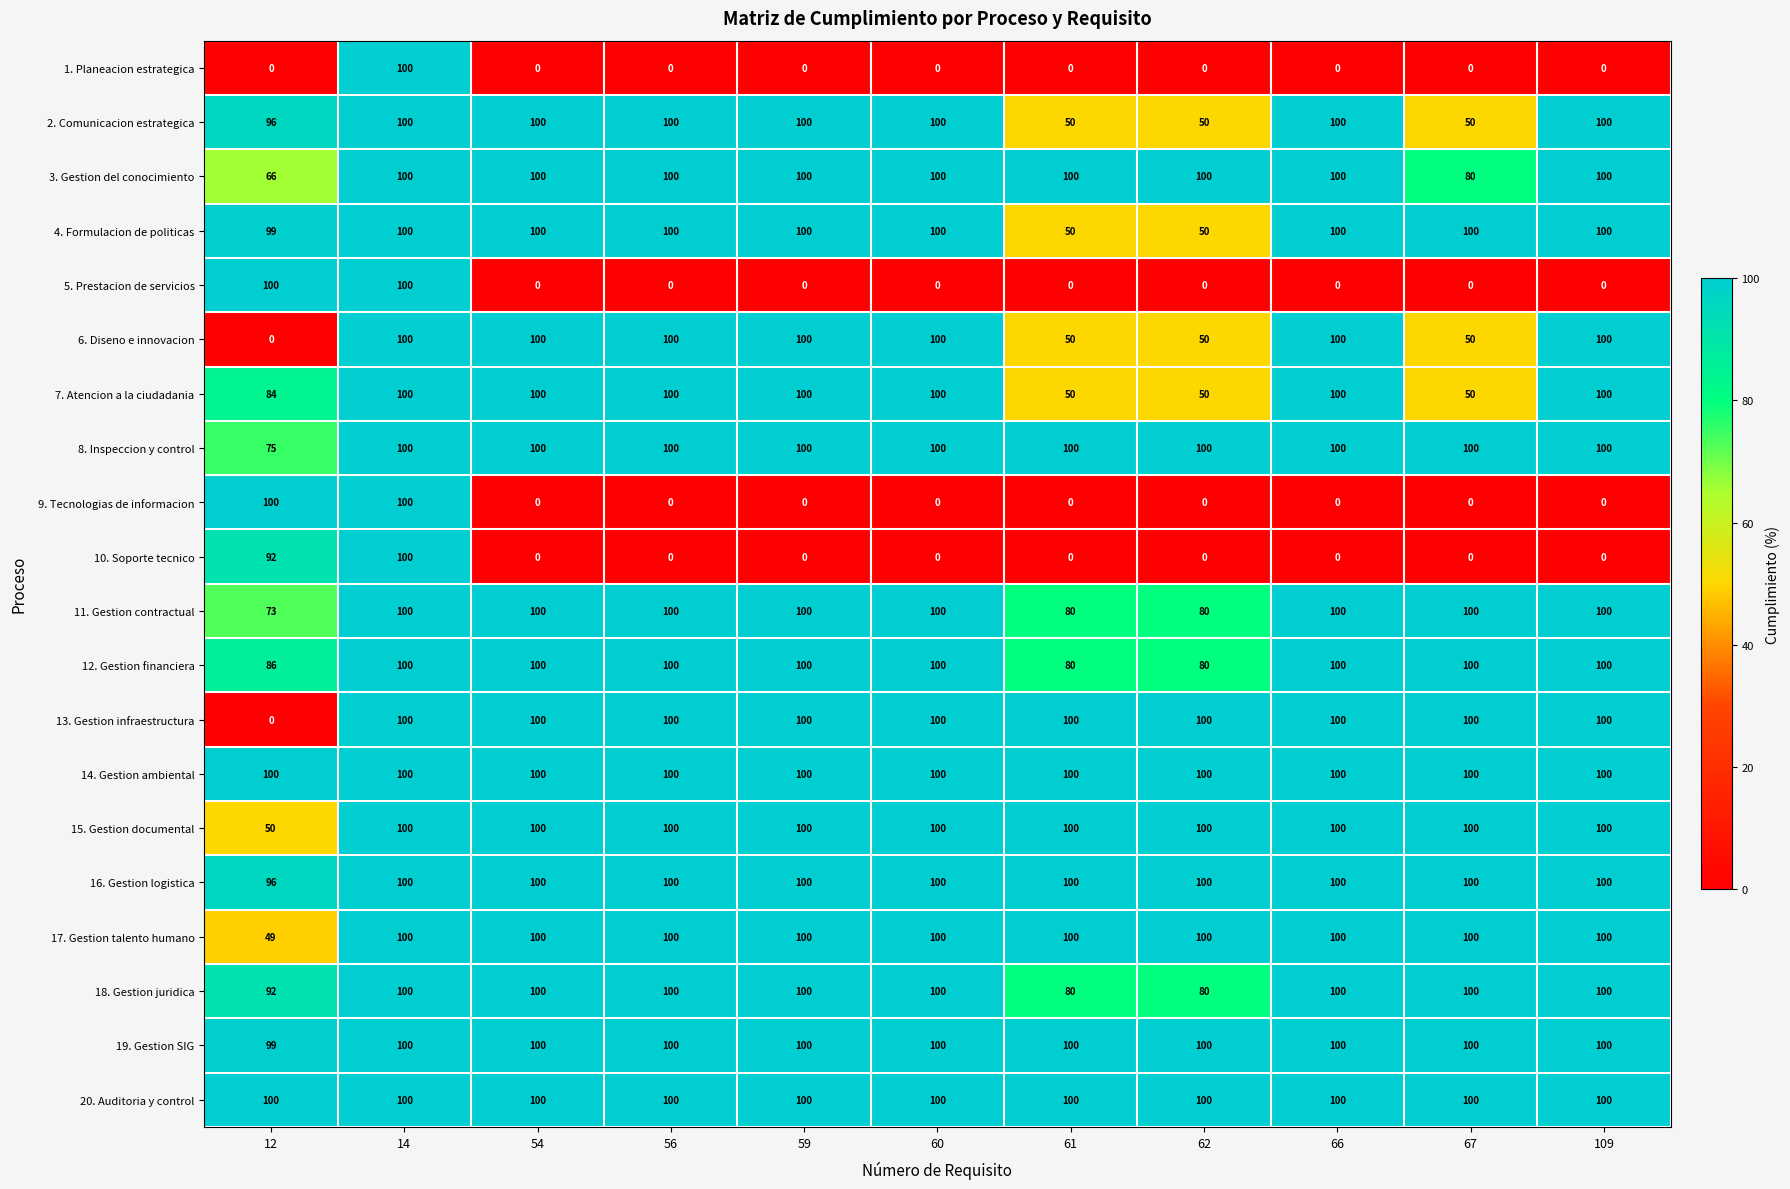

The 2. Comunicacion estrategica series shows 63 at 109. True or false?

False